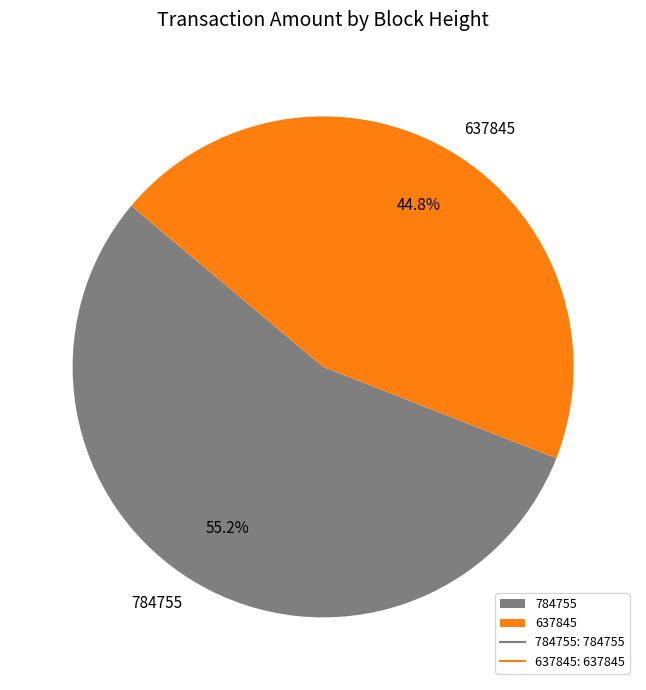

True or false: 637845 accounts for 50% of the total.

False